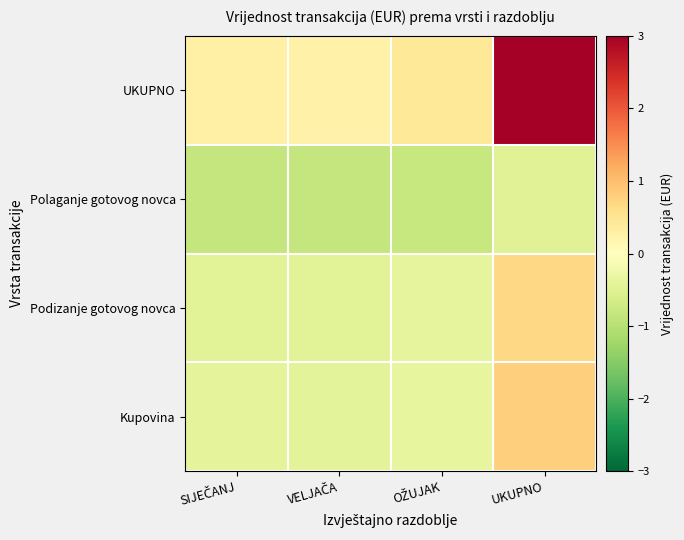

At how many categories does at least one series exceed 1?

1